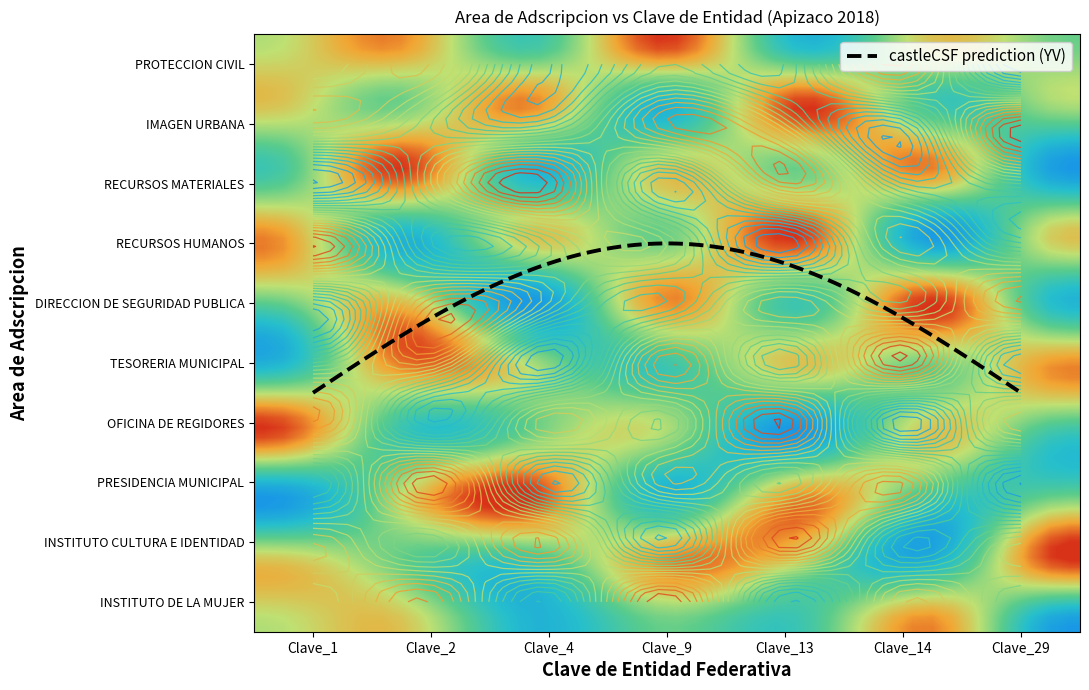

At which category is the sum across all series the highest?

Clave_4